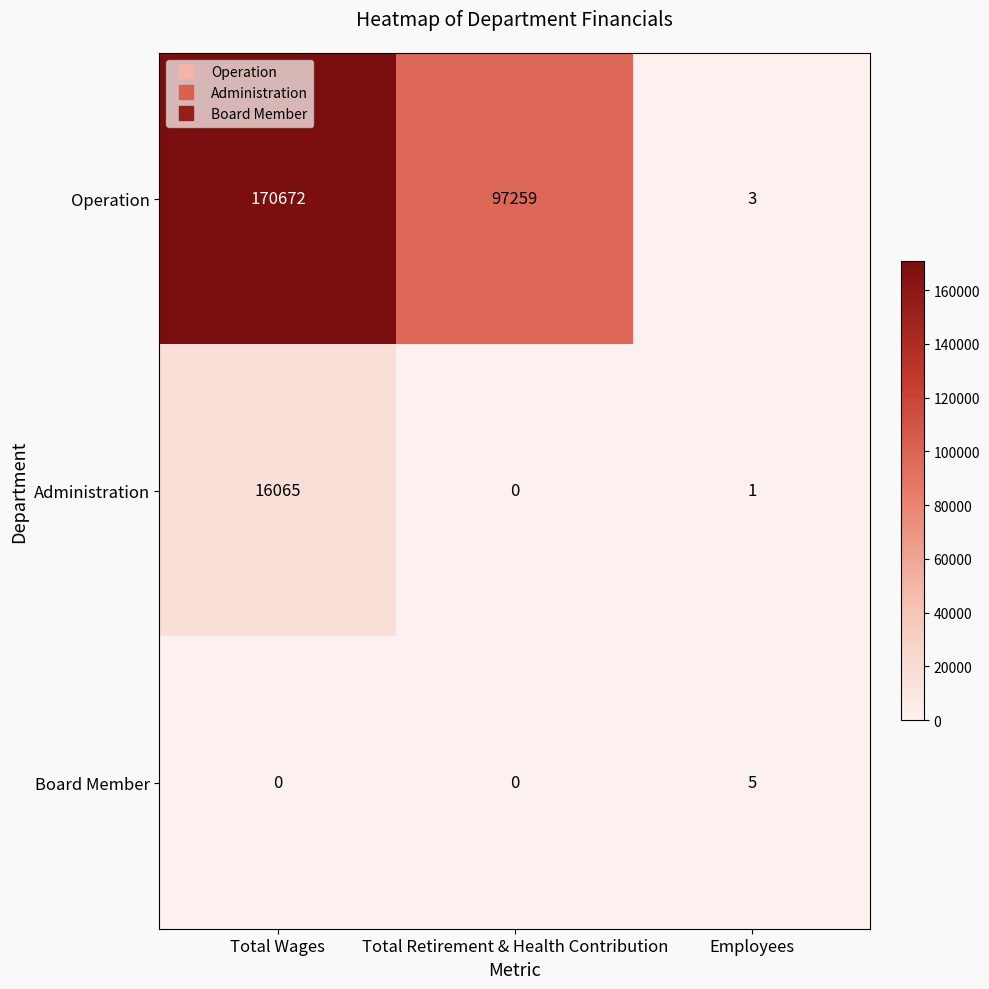

Is the value of Board Member at Employees greater than the value of Administration at Total Wages?

No